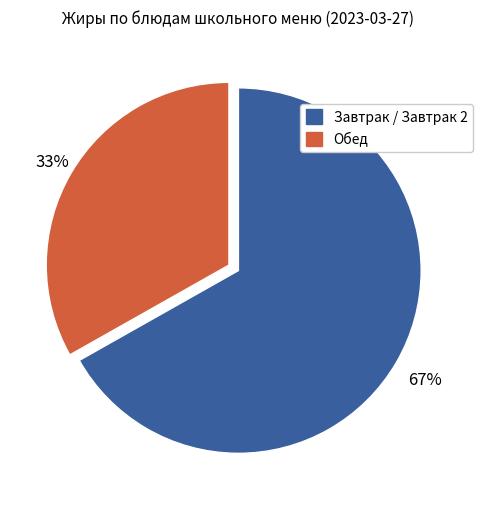

Rank the categories by value from highest to lowest.

Завтрак / Завтрак 2, Обед